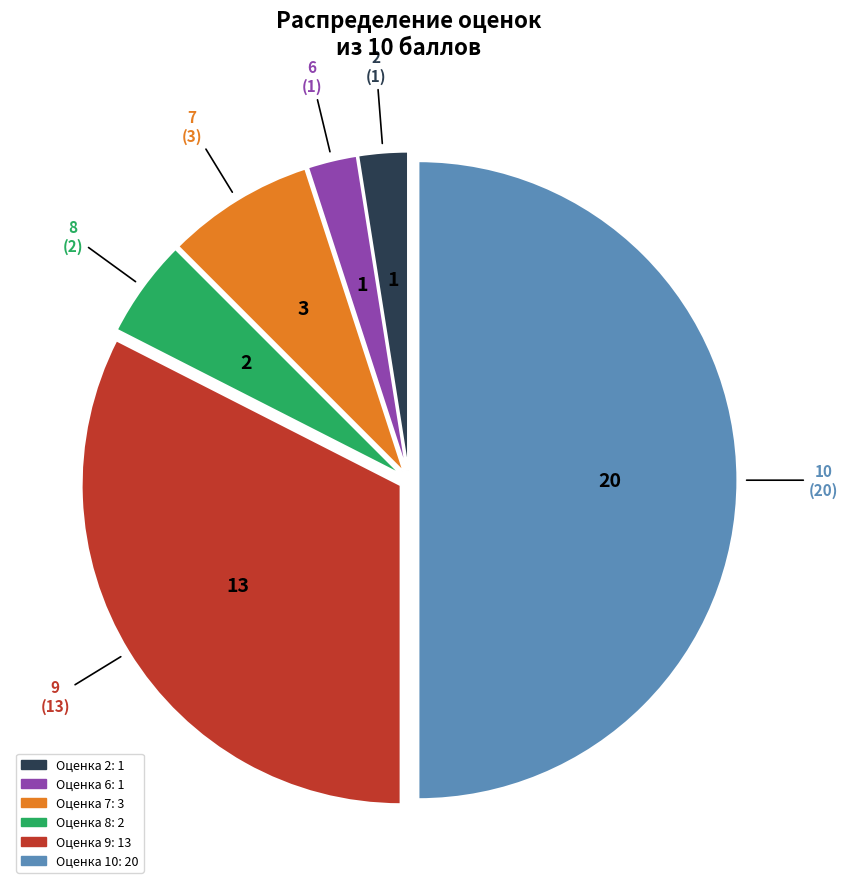

Is there any slice that represents more than half of the pie?

No